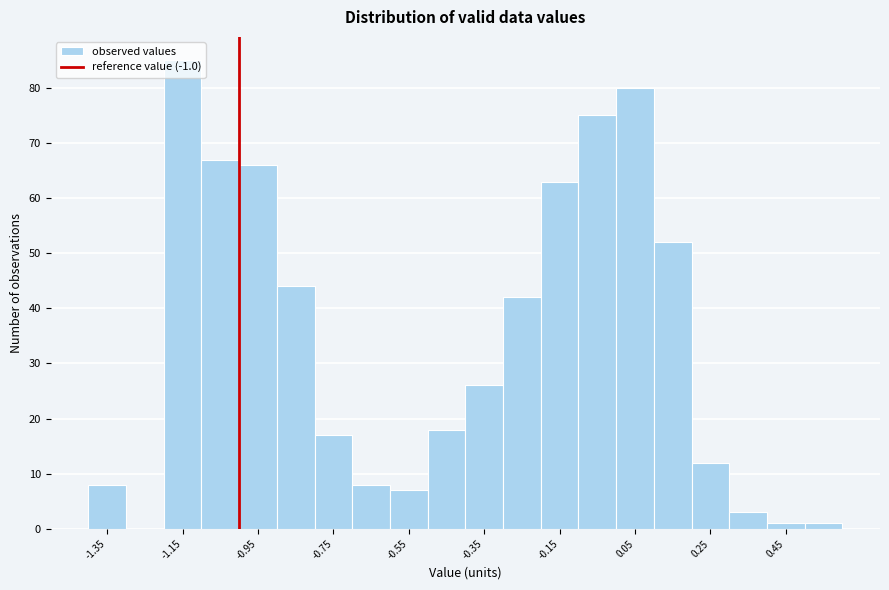

How tall is the bar that spans 0.2 to 0.3 on the x-axis? The values are not printed on the chart, so give them approximately, as read against the axis.

12